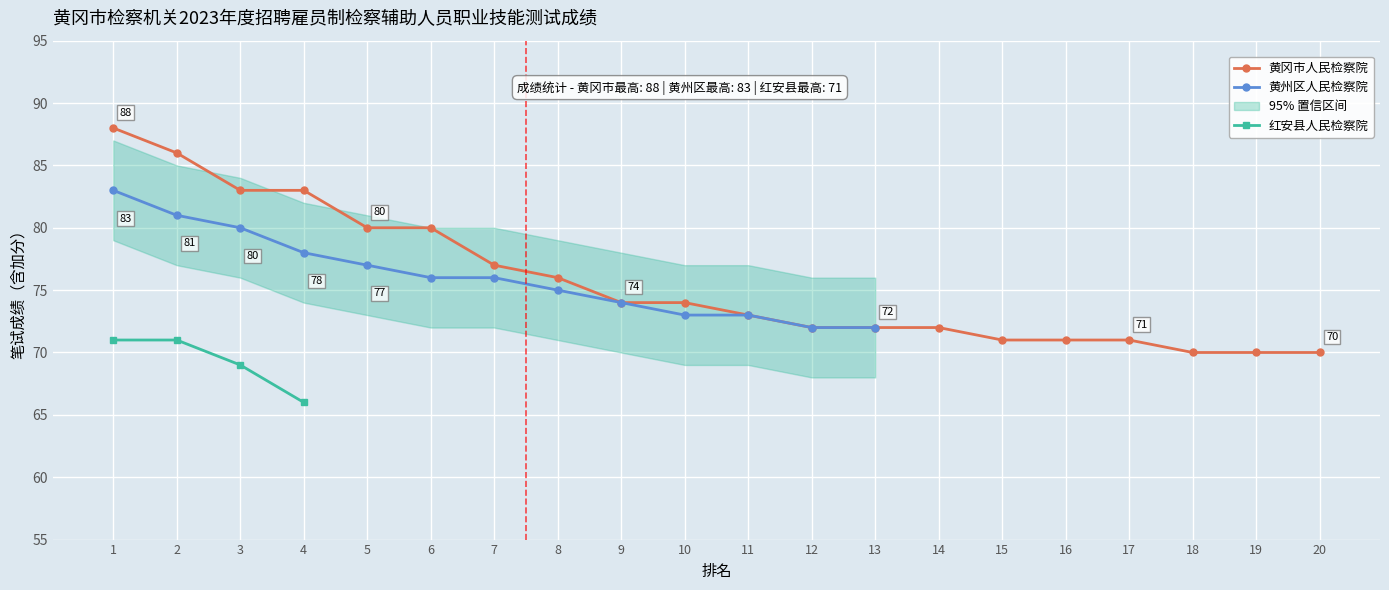

Reading left to right, what are all the values shown in this chart?

黄冈市人民检察院: 1=88	2=86	3=83	4=83	5=80	6=80	7=77	8=76	9=74	10=74	11=73	12=72	13=72	14=72	15=71	16=71	17=71	18=70	19=70	20=70
黄州区人民检察院: 1=83	2=81	3=80	4=78	5=77	6=76	7=76	8=75	9=74	10=73	11=73	12=72	13=72	14=0	15=0	16=0	17=0	18=0	19=0	20=0
红安县人民检察院: 1=71	2=71	3=69	4=66	5=0	6=0	7=0	8=0	9=0	10=0	11=0	12=0	13=0	14=0	15=0	16=0	17=0	18=0	19=0	20=0